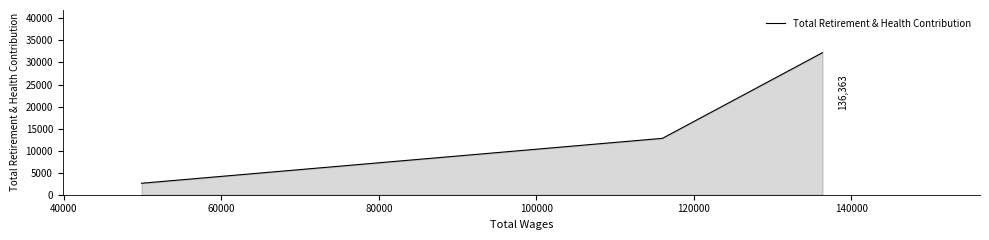

What is the difference between the maximum and minimum values?

29638